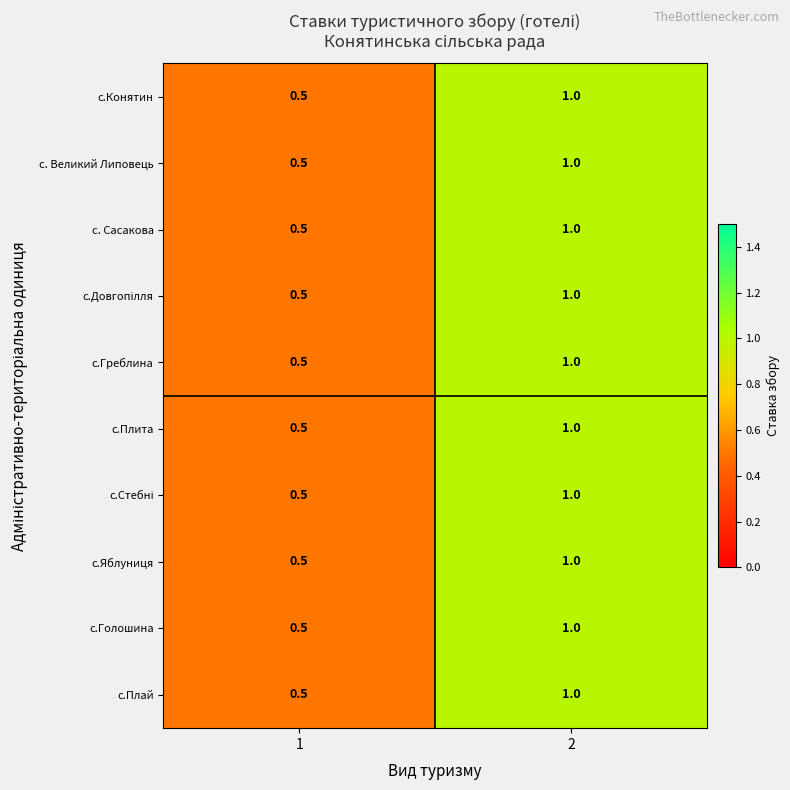

What is the maximum value for с. Великий Липовець?

1.0